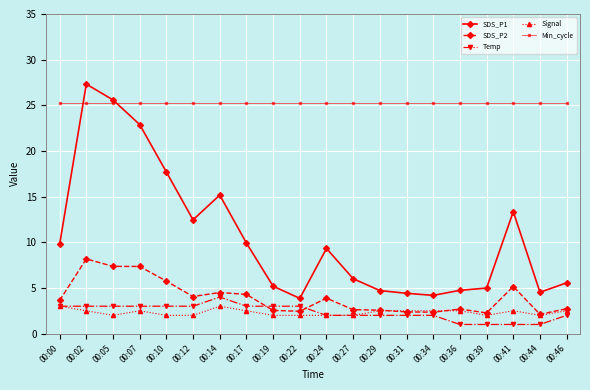

True or false: SDS_P1 has a value of 6.2 at 00:44.

False